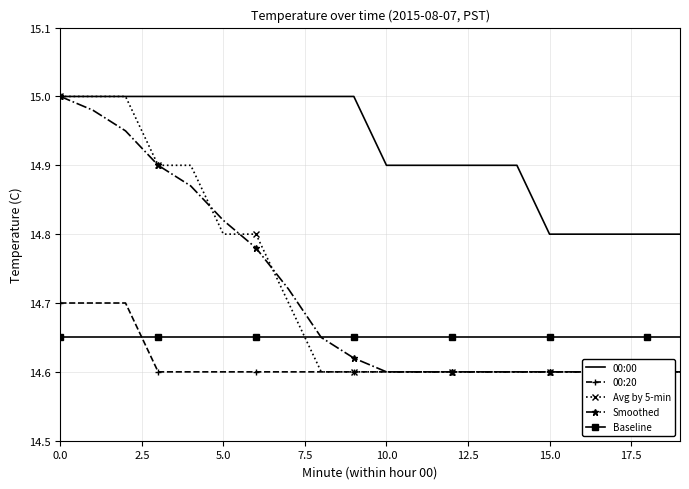

At how many categories does at least one series exceed 14?

20